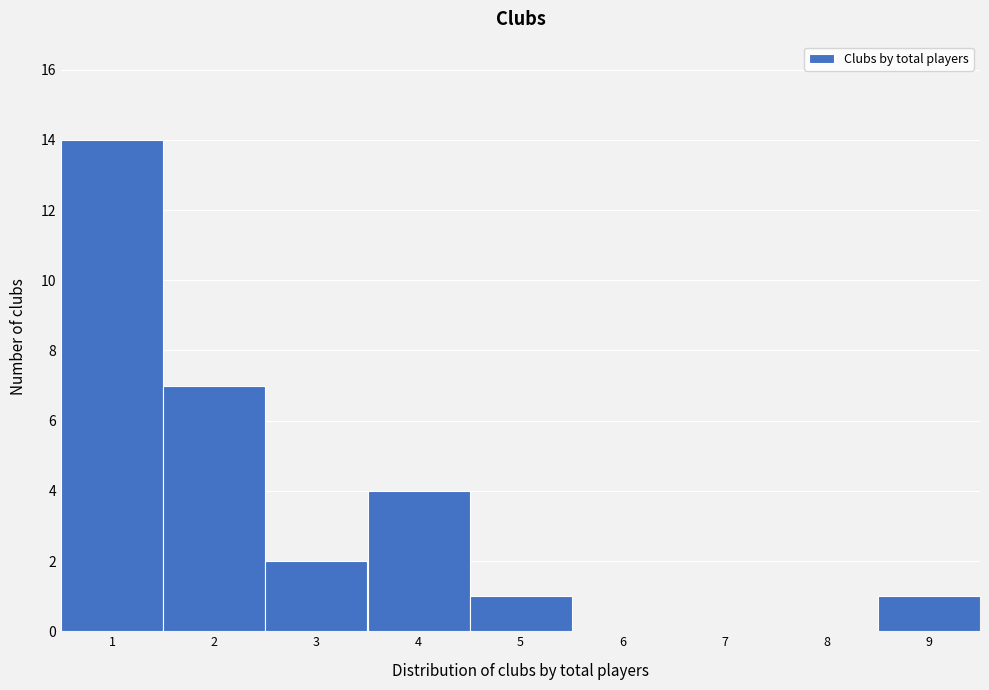

How tall is the bar that spans 3.5 to 4.5 on the x-axis? The values are not printed on the chart, so give them approximately, as read against the axis.

4